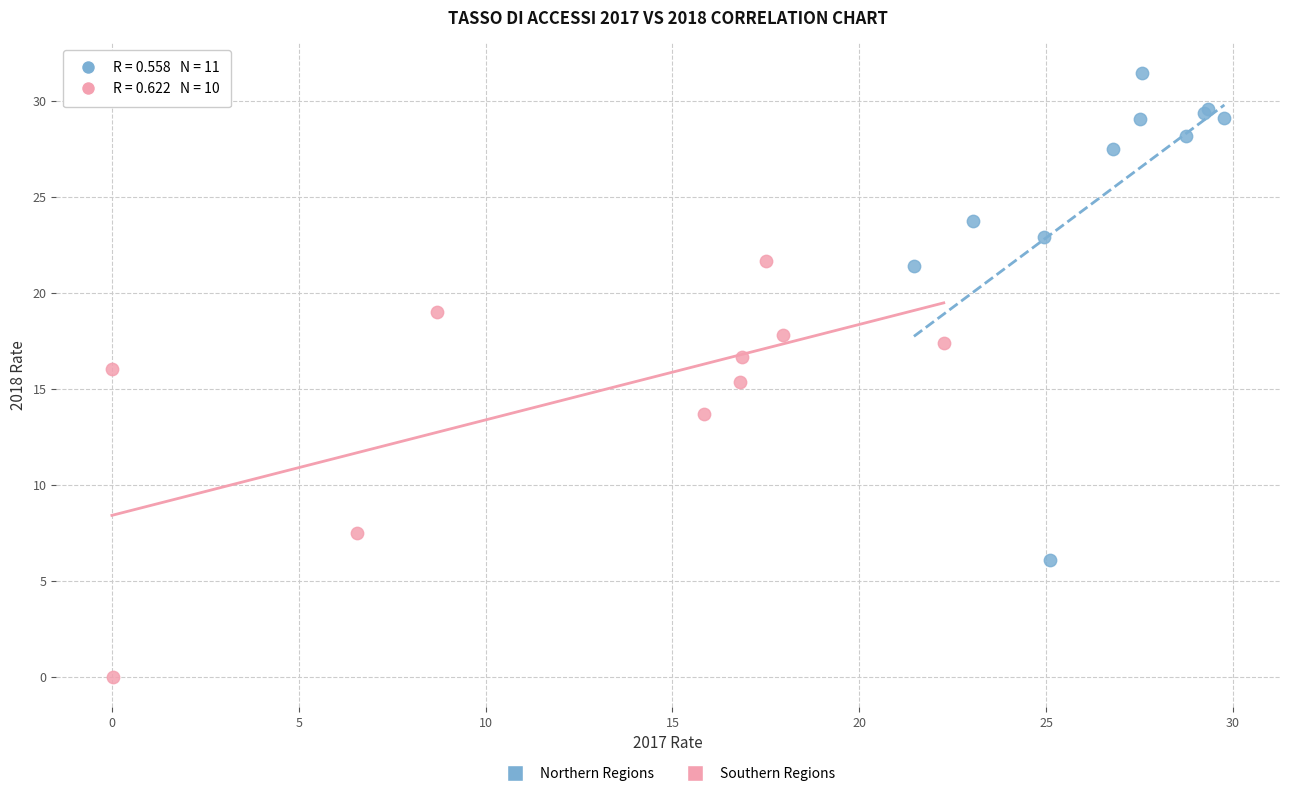

Which series has the largest Y range (max minus min)?

Northern Regions